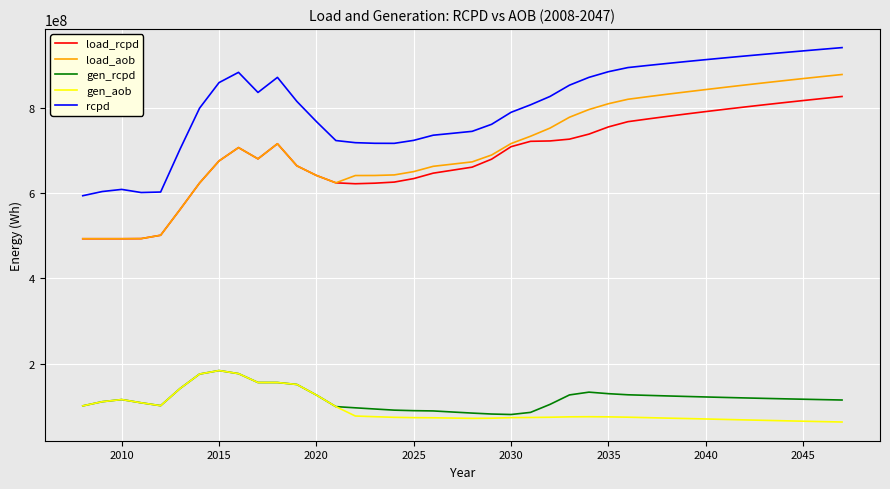

What is the minimum value shown in the chart?

63021882.7